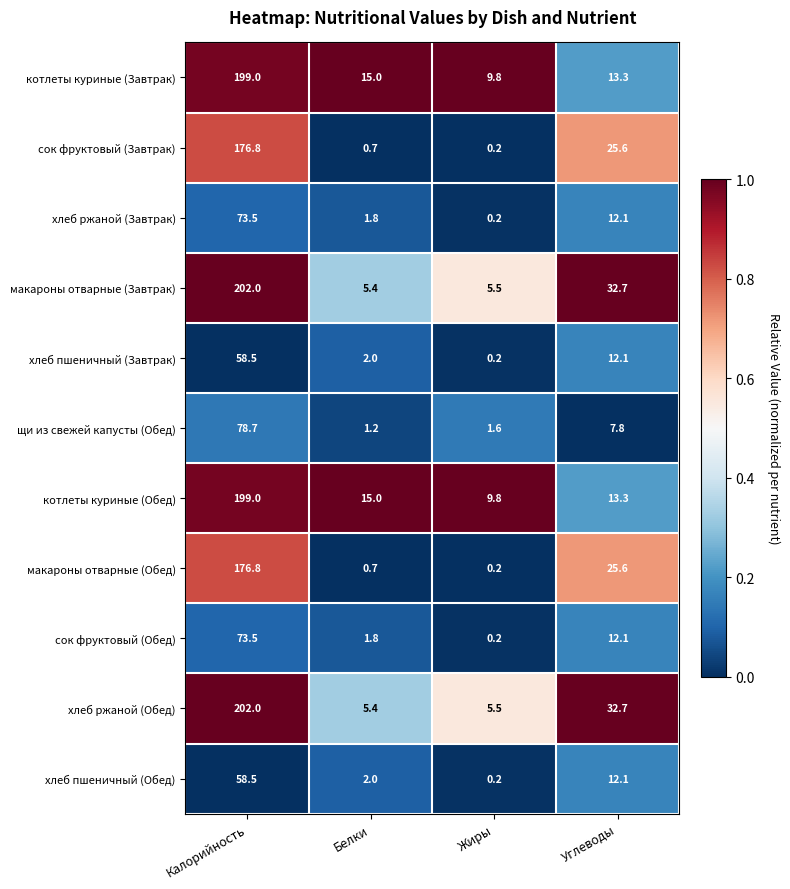

Count the number of categories in the chart.

4